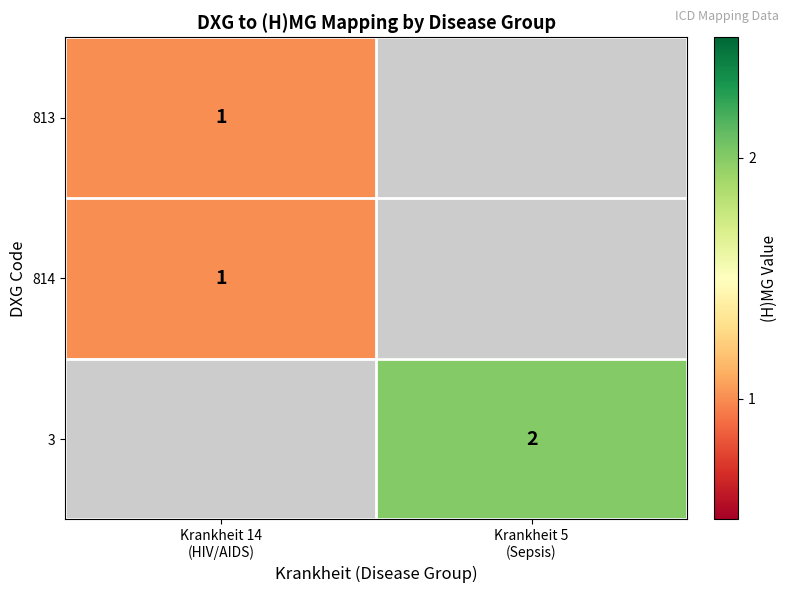

Which category has the highest value across all series?

Krankheit 5
(Sepsis)